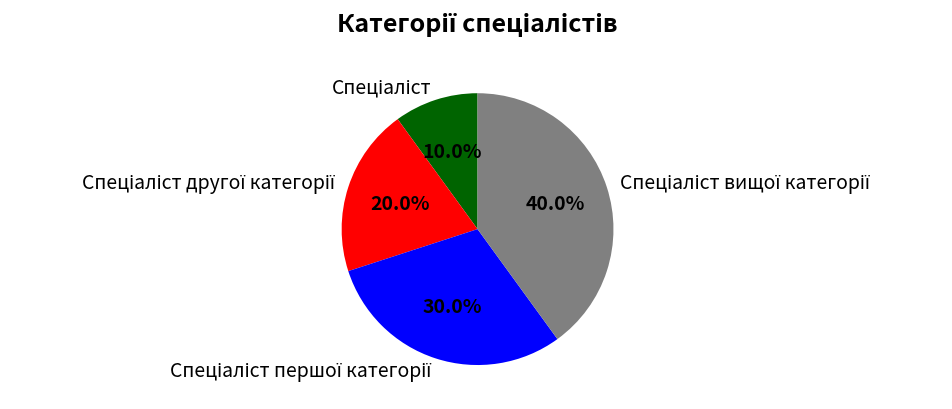

Does any single category account for the majority?

No